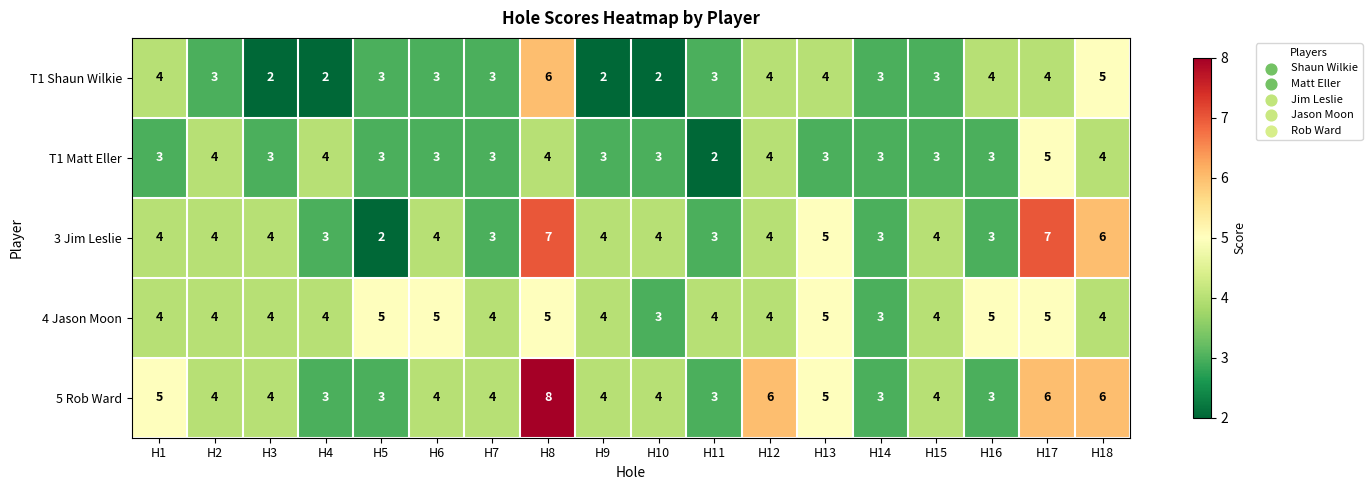

What is the sum of all T1 Matt Eller values?

60